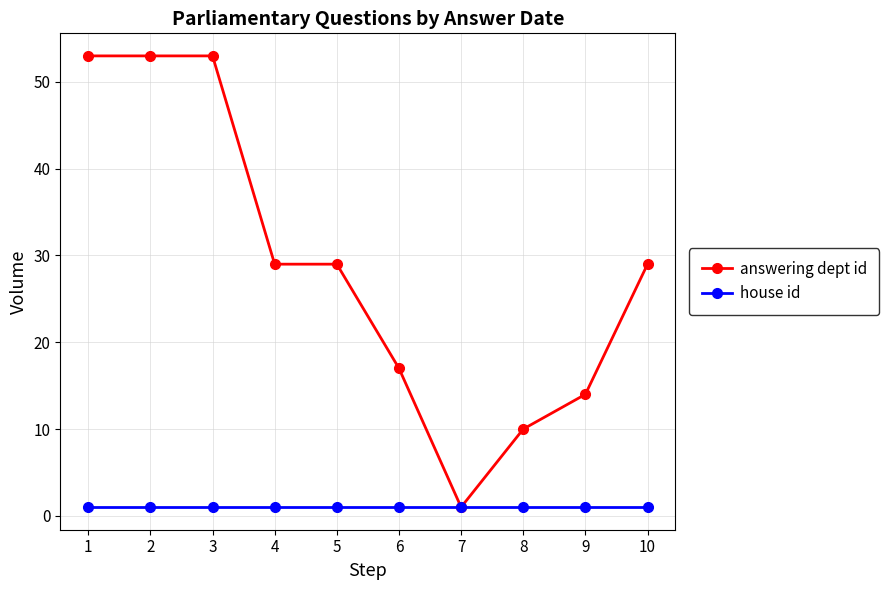

The house id series shows 1 at 9. True or false?

True